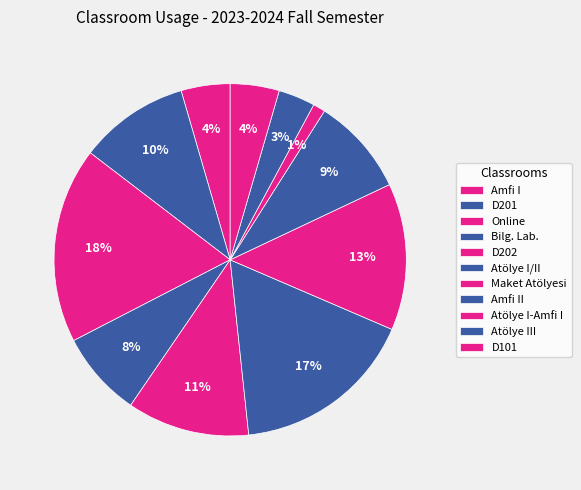

How many segments does this pie chart have?

11